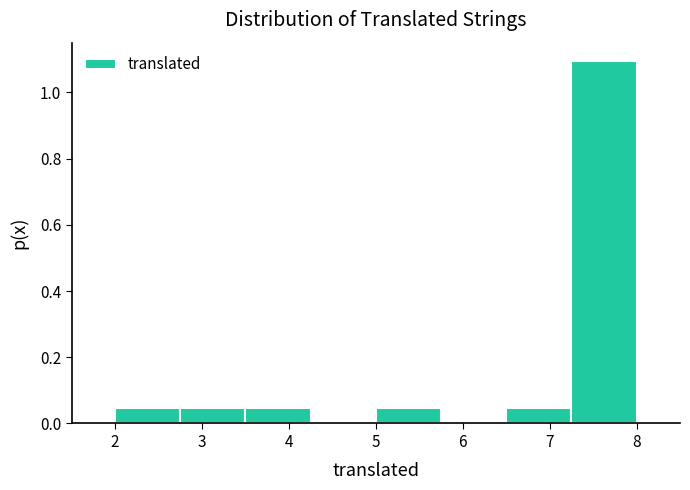

Over which range of the x-axis is the bar tallest?

7.25 to 8.00